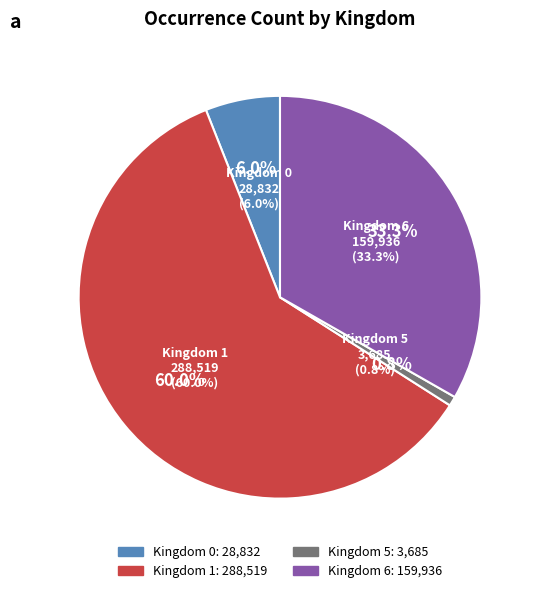

What is the total percentage of Kingdom 5 and Kingdom 6?

34.0%